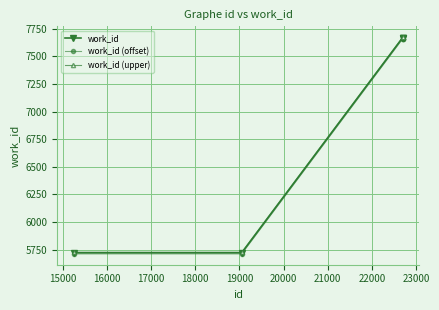

True or false: work_id has more than 1 interior local peaks.

False